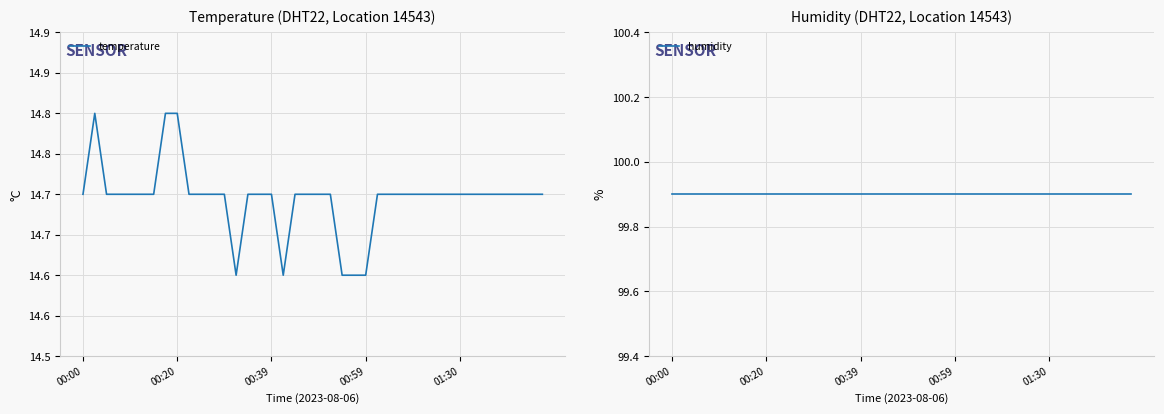

What position from the left is 00:20?

9